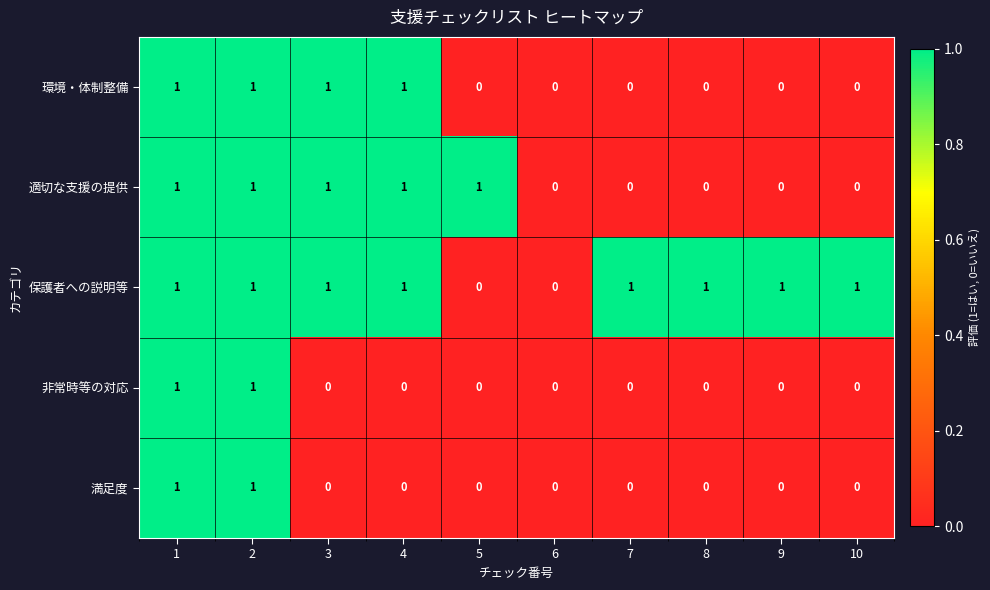

True or false: 環境・体制整備 has a value of 0 at 4.

False